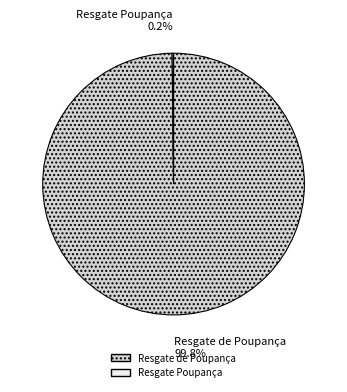

Does Resgate de Poupança account for over 50% of the chart?

Yes